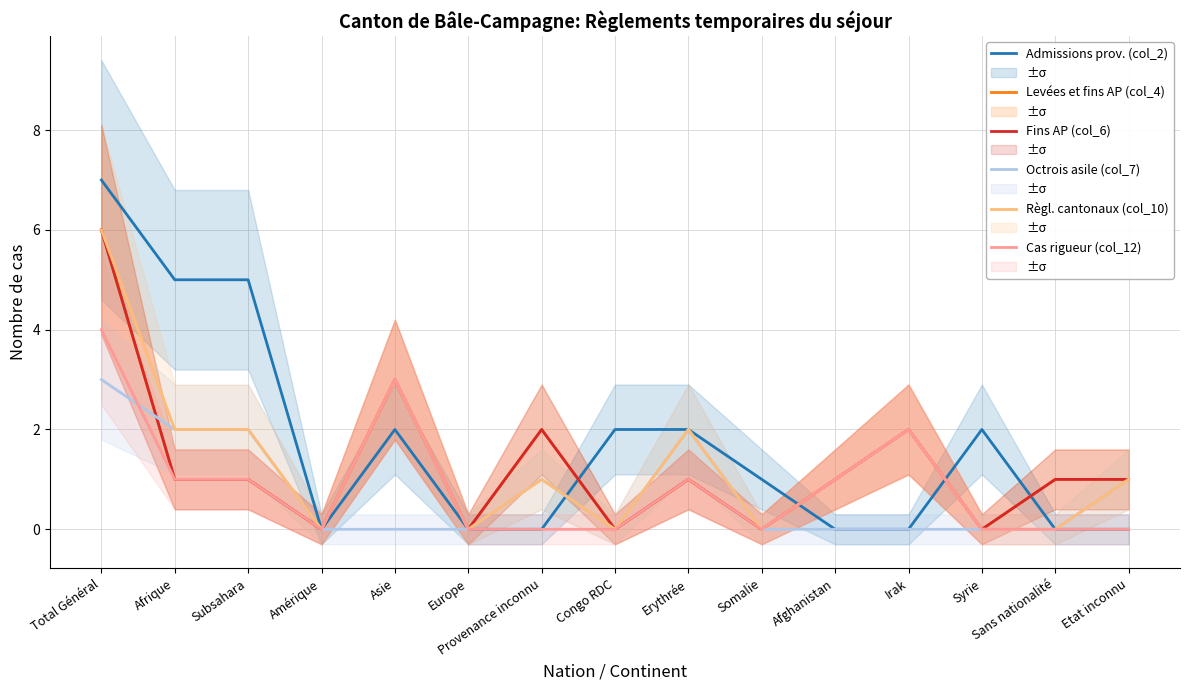

List the series in order of their peak value, highest first.

Admissions prov. (col_2), Levées et fins AP (col_4), Fins AP (col_6), Règl. cantonaux (col_10), Cas rigueur (col_12), Octrois asile (col_7)